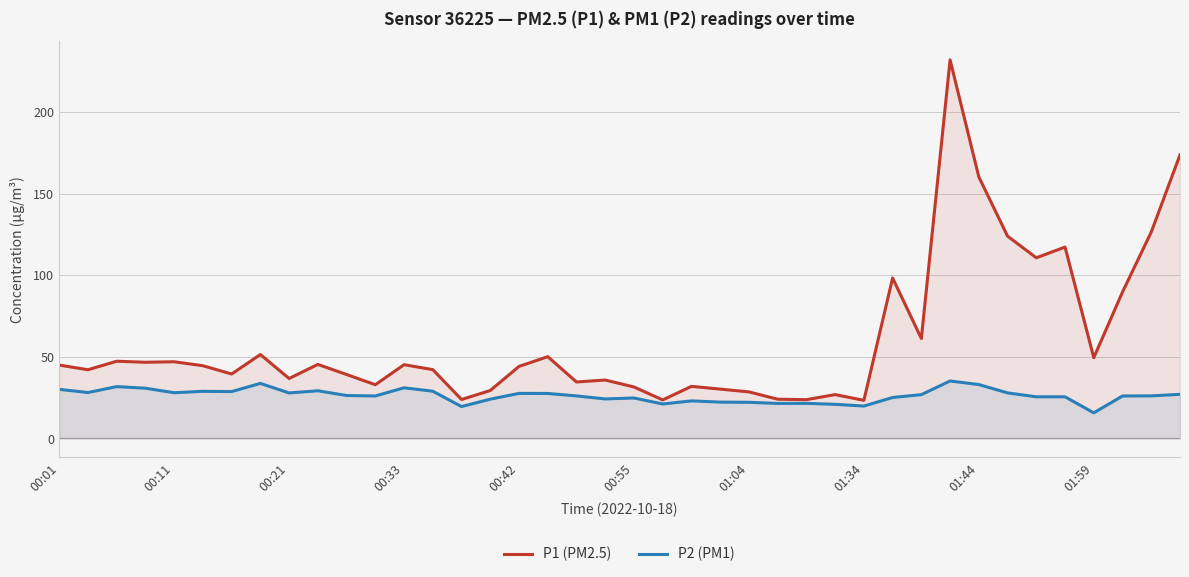

The value of P2 (PM1) at 01:34 is 8.5. True or false?

False